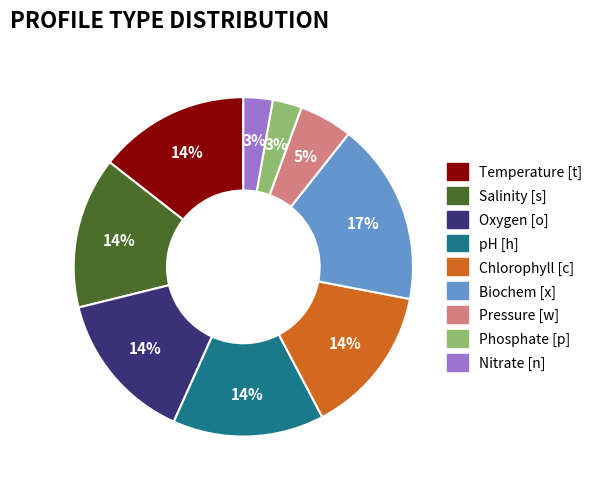

Do Temperature [t] and Pressure [w] together represent more than half of the pie?

No